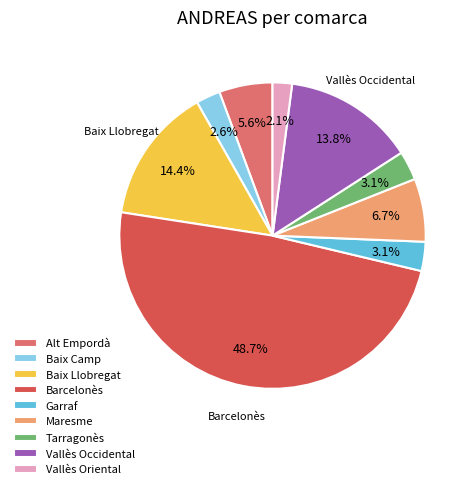

Between Vallès Oriental and Barcelonès, which is larger?

Barcelonès